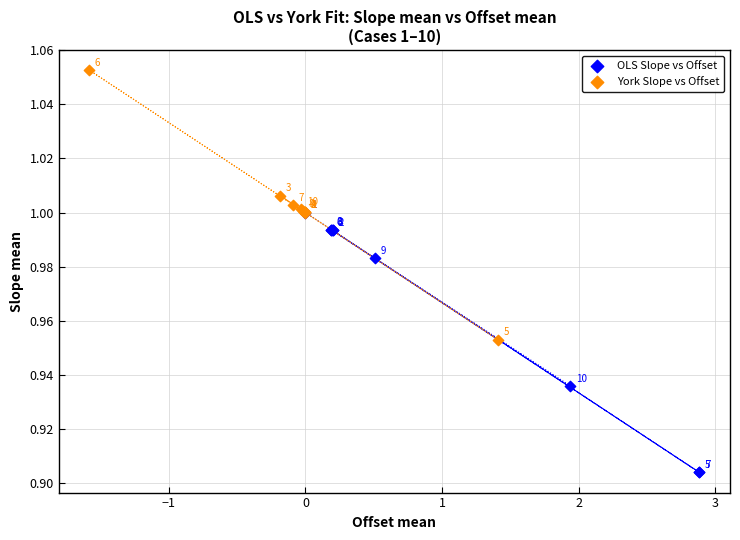

Which series contains the highest Y value?

York Slope vs Offset